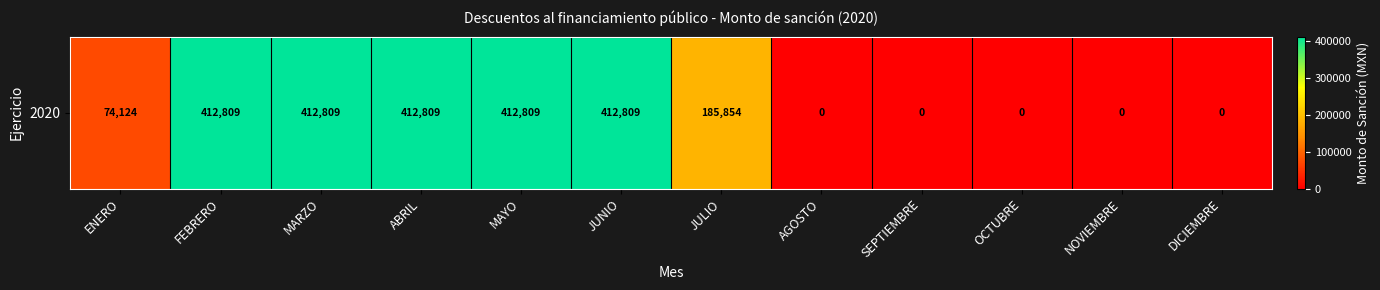

What is the sum of the values at FEBRERO and NOVIEMBRE?

412808.8